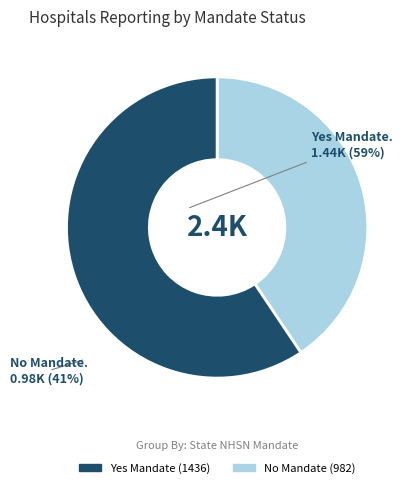

Is there any slice that represents more than half of the pie?

Yes